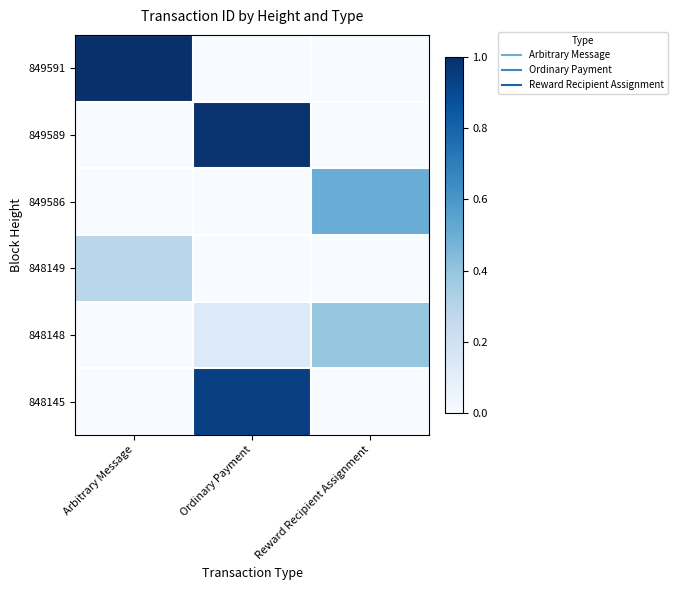

Reading right to left, extract all data points from this chart.

849591: Reward Recipient Assignment=0.0	Ordinary Payment=0.0	Arbitrary Message=1.0
849589: Reward Recipient Assignment=0.0	Ordinary Payment=1.0	Arbitrary Message=0.0
849586: Reward Recipient Assignment=0.5	Ordinary Payment=0.0	Arbitrary Message=0.0
848149: Reward Recipient Assignment=0.0	Ordinary Payment=0.0	Arbitrary Message=0.3
848148: Reward Recipient Assignment=0.4	Ordinary Payment=0.1	Arbitrary Message=0.0
848145: Reward Recipient Assignment=0.0	Ordinary Payment=0.9	Arbitrary Message=0.0